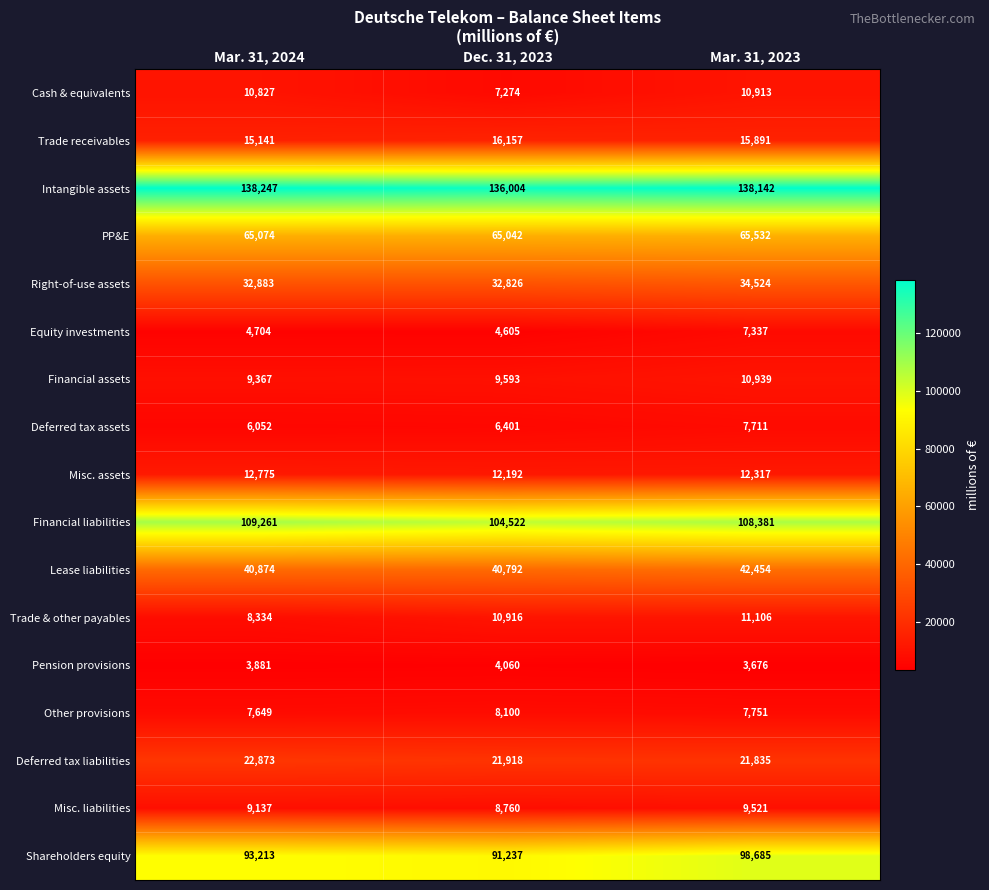

List the labels in order of Misc. liabilities value, smallest first.

Dec. 31, 2023, Mar. 31, 2024, Mar. 31, 2023